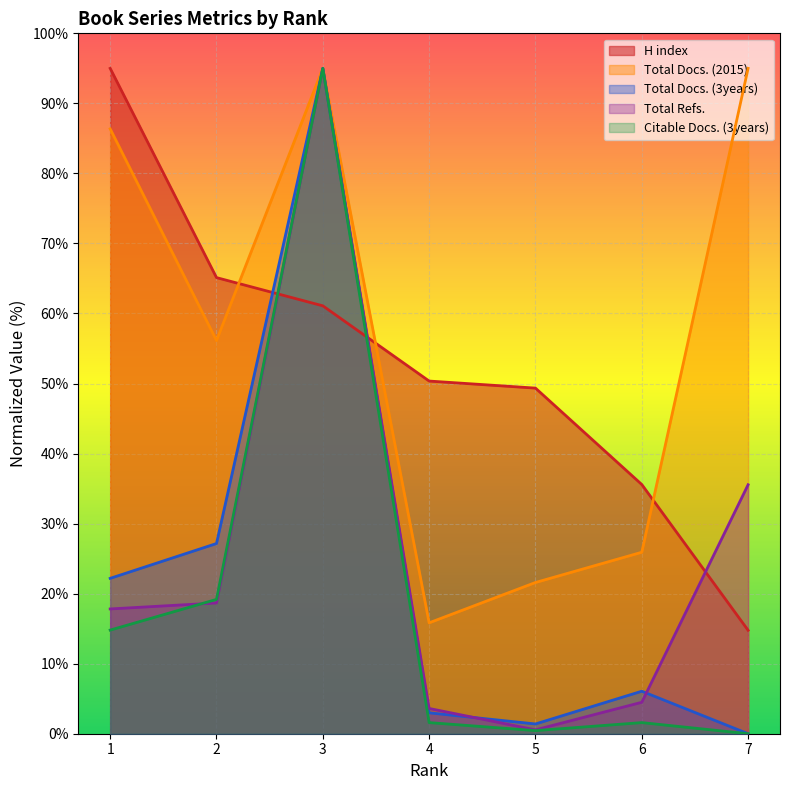

Reading left to right, what are all the values shown in this chart?

H index: 1=95.0	2=65.1	3=61.1	4=50.4	5=49.3	6=35.6	7=14.8
Total Docs. (2015): 1=86.4	2=56.1	3=95.0	4=15.8	5=21.6	6=25.9	7=95.0
Total Docs. (3years): 1=22.2	2=27.2	3=95.0	4=3.0	5=1.4	6=6.1	7=0.0
Total Refs.: 1=17.8	2=18.7	3=95.0	4=3.6	5=0.6	6=4.5	7=35.5
Citable Docs. (3years): 1=14.8	2=19.2	3=95.0	4=1.6	5=0.4	6=1.6	7=0.0